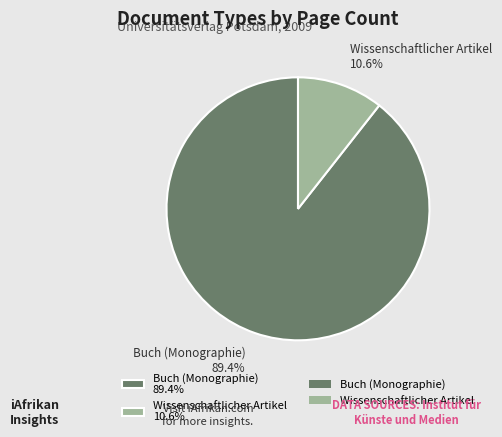

What is the largest slice in the pie chart?

Buch (Monographie) 89.4%